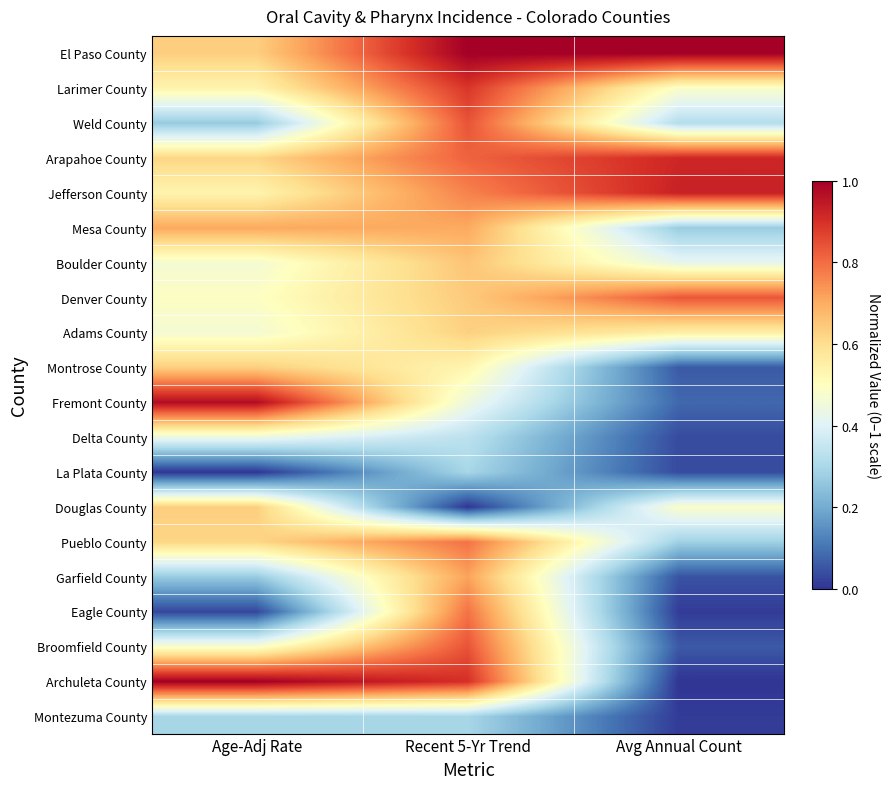

Reading left to right, extract all data points from this chart.

El Paso County: Age-Adj Rate=0.6	Recent 5-Yr Trend=1.0	Avg Annual Count=1.0
Larimer County: Age-Adj Rate=0.5	Recent 5-Yr Trend=0.9	Avg Annual Count=0.5
Weld County: Age-Adj Rate=0.3	Recent 5-Yr Trend=0.8	Avg Annual Count=0.3
Arapahoe County: Age-Adj Rate=0.6	Recent 5-Yr Trend=0.8	Avg Annual Count=0.9
Jefferson County: Age-Adj Rate=0.5	Recent 5-Yr Trend=0.8	Avg Annual Count=0.9
Mesa County: Age-Adj Rate=0.7	Recent 5-Yr Trend=0.7	Avg Annual Count=0.3
Boulder County: Age-Adj Rate=0.5	Recent 5-Yr Trend=0.7	Avg Annual Count=0.4
Denver County: Age-Adj Rate=0.5	Recent 5-Yr Trend=0.6	Avg Annual Count=0.8
Adams County: Age-Adj Rate=0.5	Recent 5-Yr Trend=0.6	Avg Annual Count=0.6
Montrose County: Age-Adj Rate=0.6	Recent 5-Yr Trend=0.5	Avg Annual Count=0.1
Fremont County: Age-Adj Rate=1.0	Recent 5-Yr Trend=0.4	Avg Annual Count=0.1
Delta County: Age-Adj Rate=0.4	Recent 5-Yr Trend=0.3	Avg Annual Count=0.0
La Plata County: Age-Adj Rate=0.0	Recent 5-Yr Trend=0.3	Avg Annual Count=0.0
Douglas County: Age-Adj Rate=0.6	Recent 5-Yr Trend=0.0	Avg Annual Count=0.5
Pueblo County: Age-Adj Rate=0.6	Recent 5-Yr Trend=0.8	Avg Annual Count=0.3
Garfield County: Age-Adj Rate=0.3	Recent 5-Yr Trend=0.7	Avg Annual Count=0.0
Eagle County: Age-Adj Rate=0.0	Recent 5-Yr Trend=0.8	Avg Annual Count=0.0
Broomfield County: Age-Adj Rate=0.5	Recent 5-Yr Trend=0.8	Avg Annual Count=0.1
Archuleta County: Age-Adj Rate=1.0	Recent 5-Yr Trend=0.9	Avg Annual Count=0.0
Montezuma County: Age-Adj Rate=0.3	Recent 5-Yr Trend=0.3	Avg Annual Count=0.0